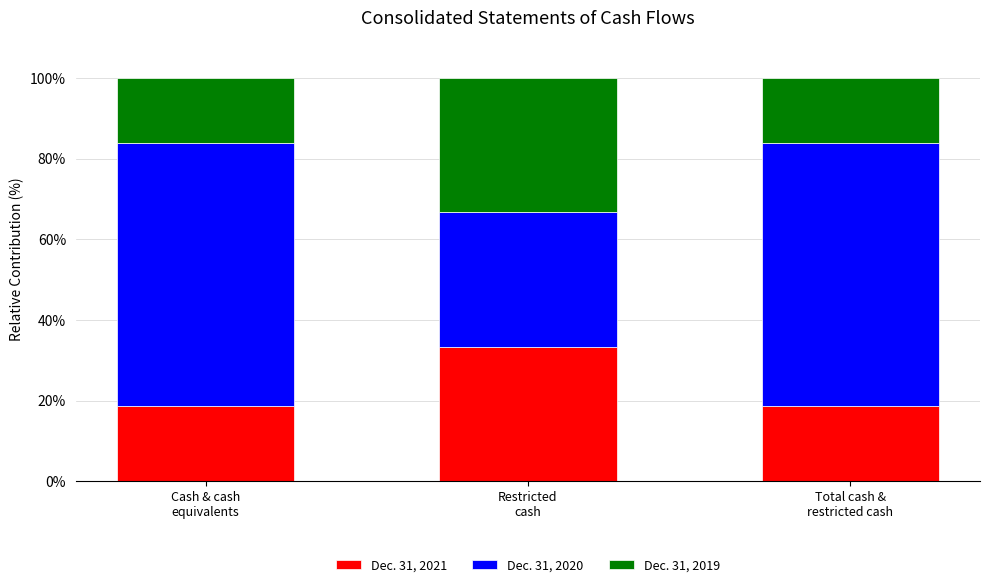

What is the average value of the Dec. 31, 2021 series?

23.6